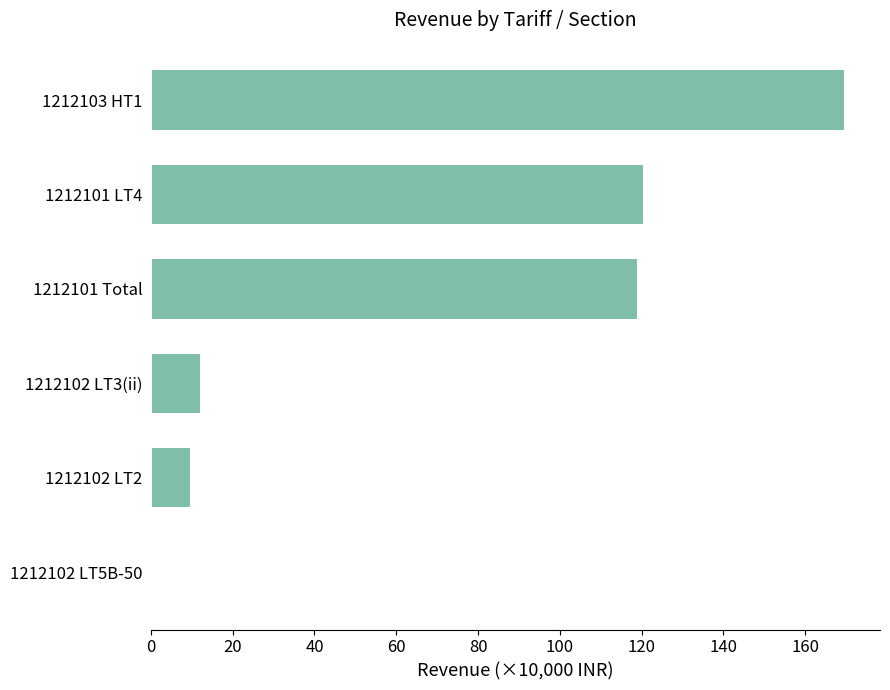

At which category does the chart reach its peak across all series?

1212103 HT1